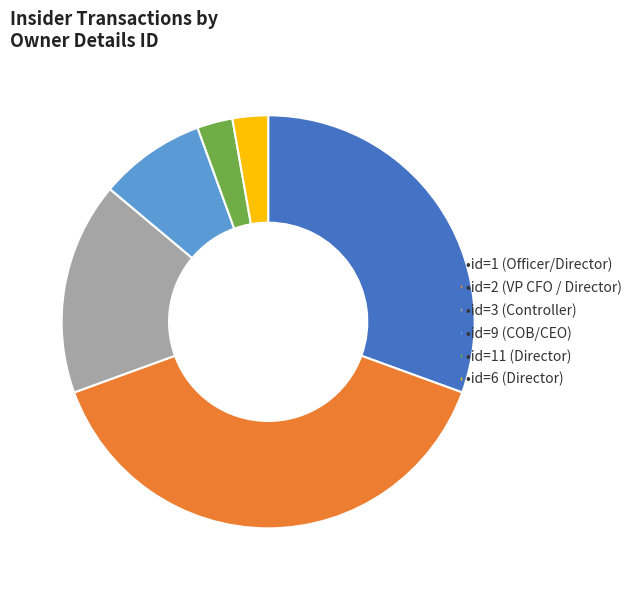

Does any single category account for the majority?

No